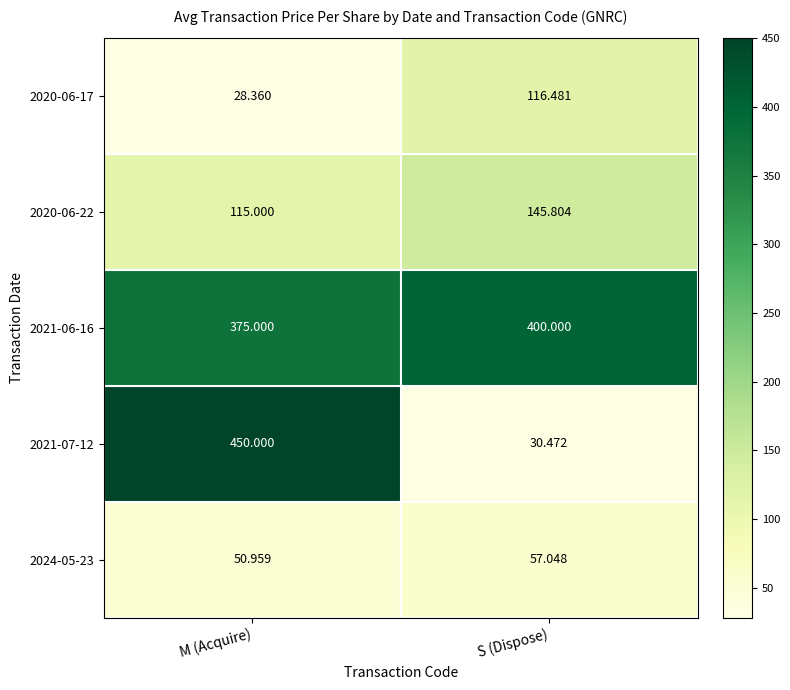

At M (Acquire), list the series in order from smallest to largest.

2020-06-17, 2024-05-23, 2020-06-22, 2021-06-16, 2021-07-12